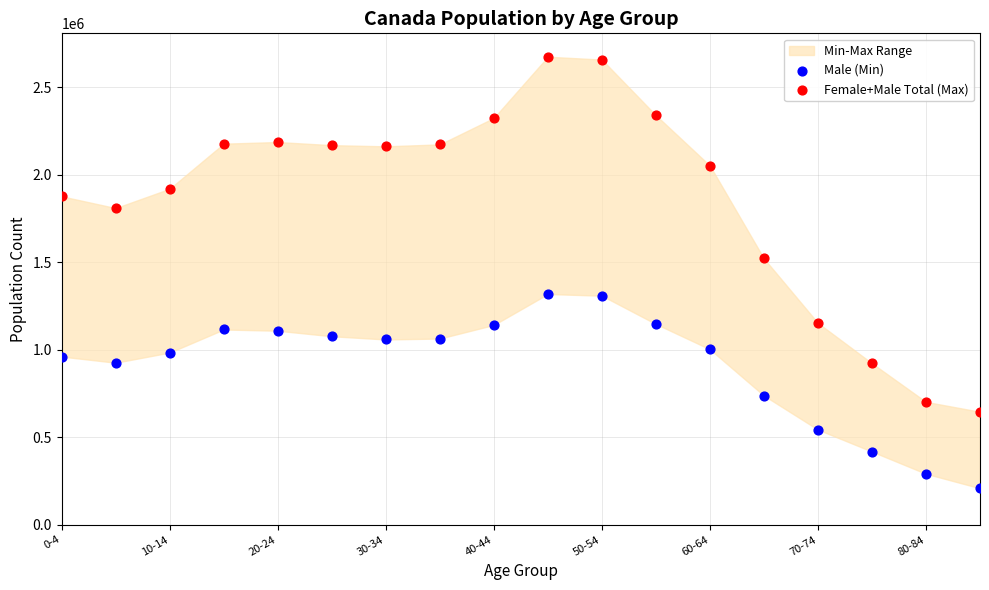

Across all series, what Y value is closest to 1441715?

1521715